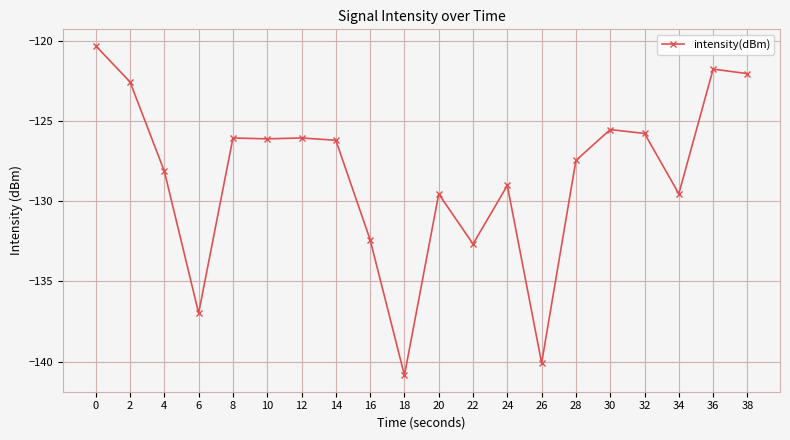

True or false: there are more than 2 points higher than both neighbors.

True